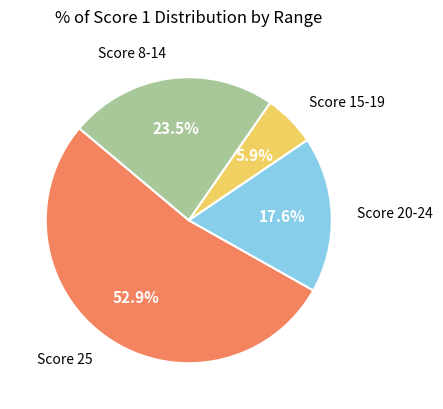

How many slices are in this pie chart?

4